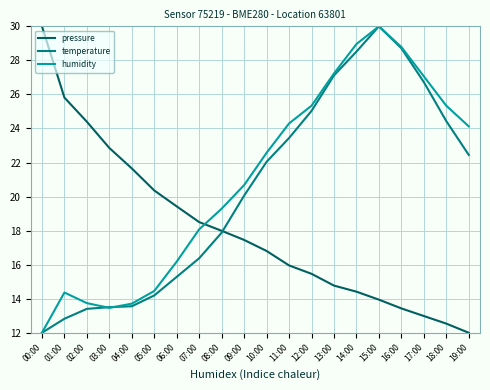

In humidity, how many points are lower than both neighbors (excluding endpoints)?

1